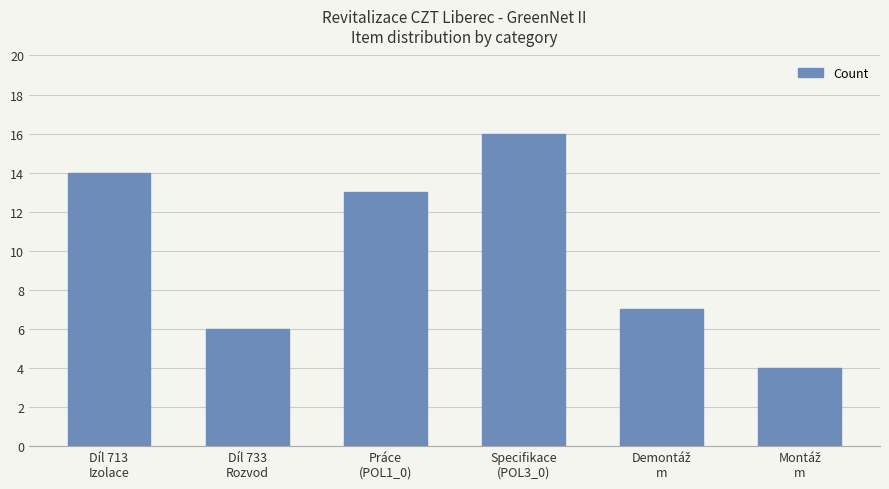

What is the maximum value shown in the chart?

16